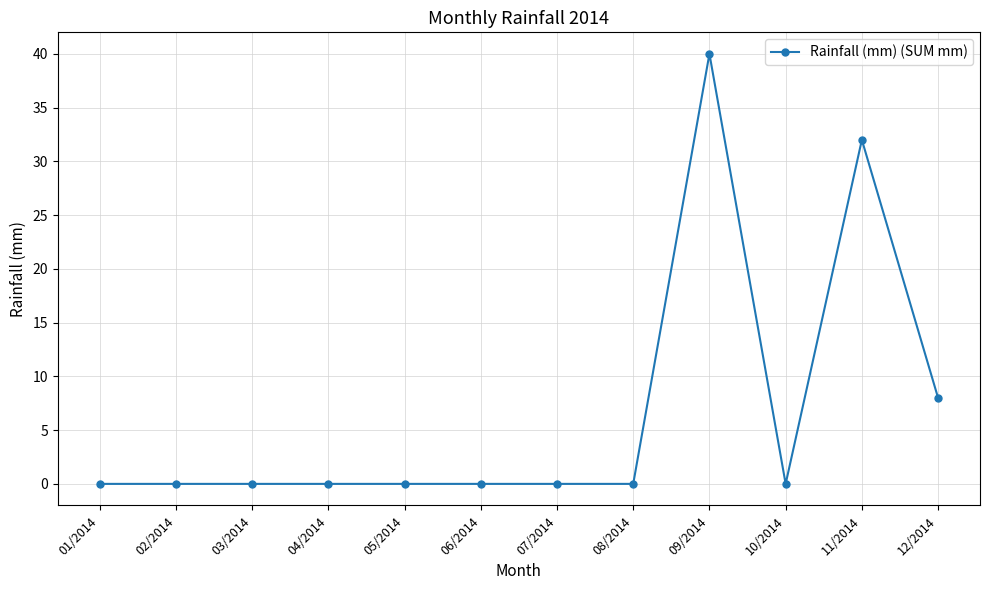

What is the sum of all values?

80